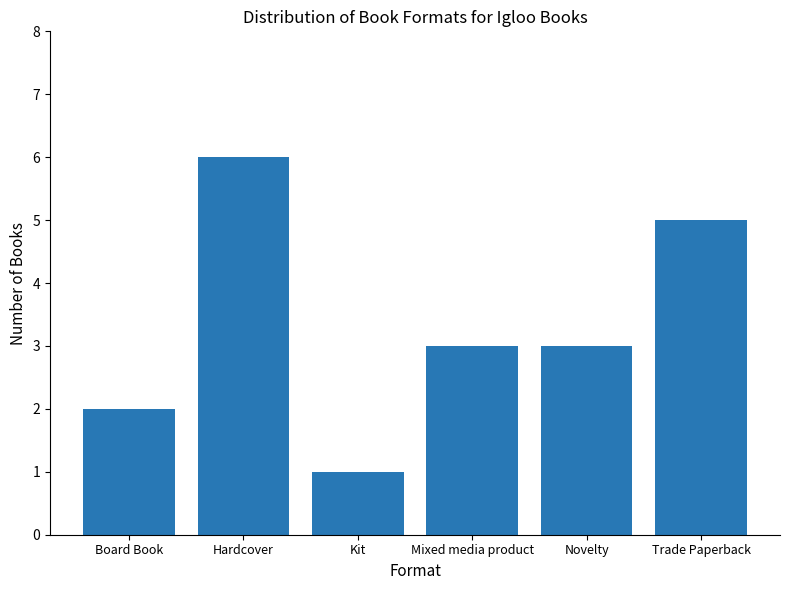

The value at Trade Paperback is 5. True or false?

True